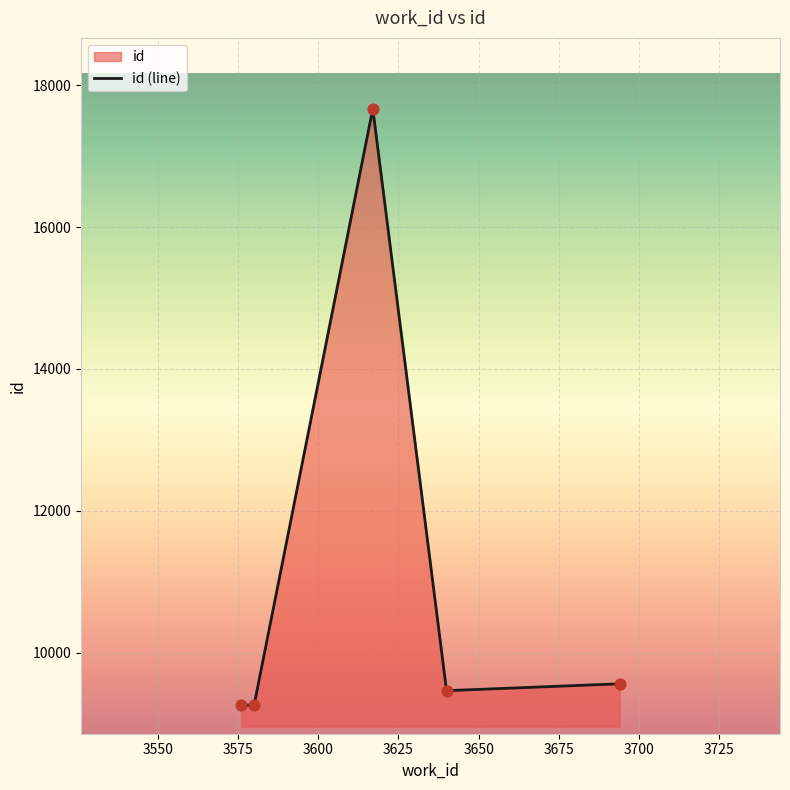

What is the sum of all values?

55212